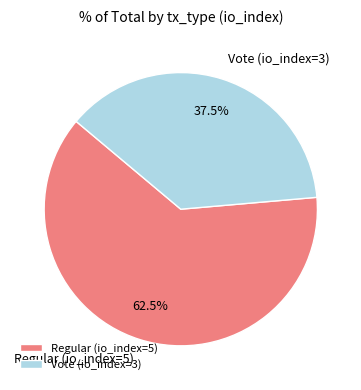

To the nearest percent, what is the average slice percentage?

50%